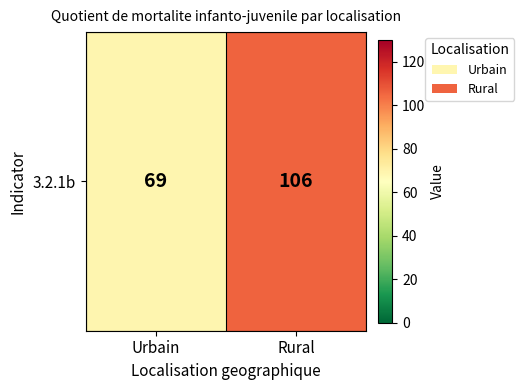

Which category has the lowest value across all series?

Urbain